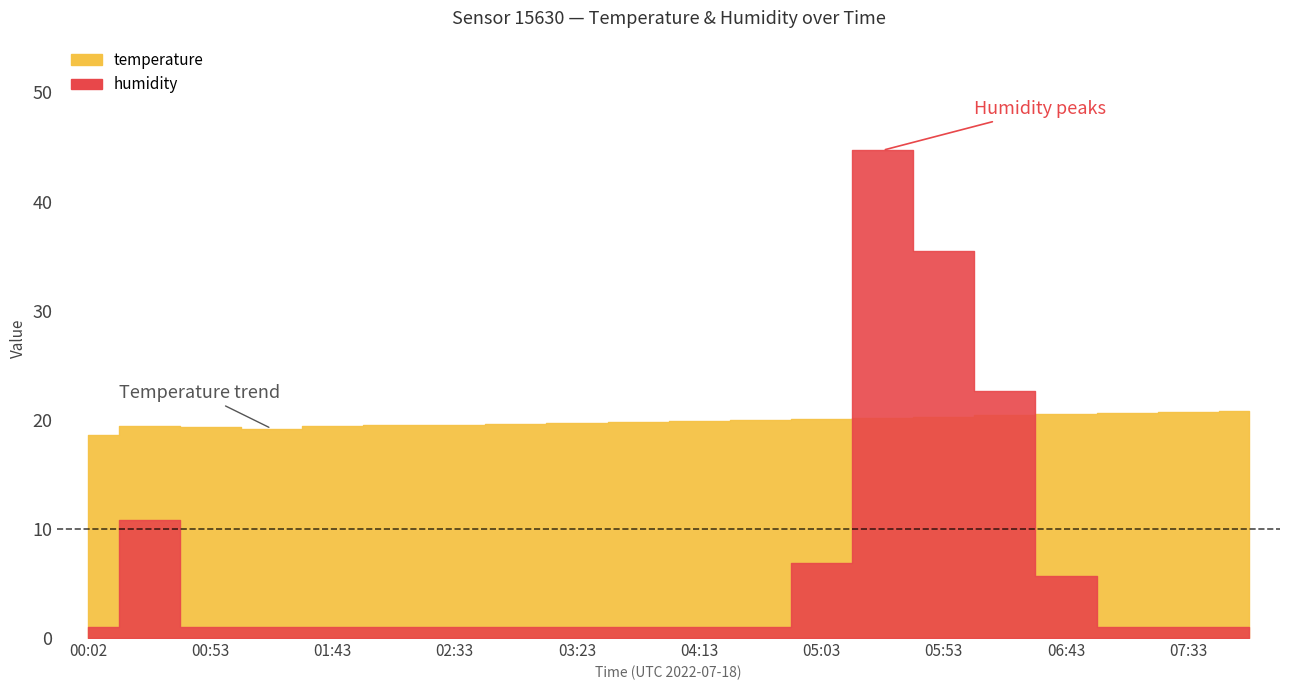

The humidity series shows 1.0 at 00:53. True or false?

True